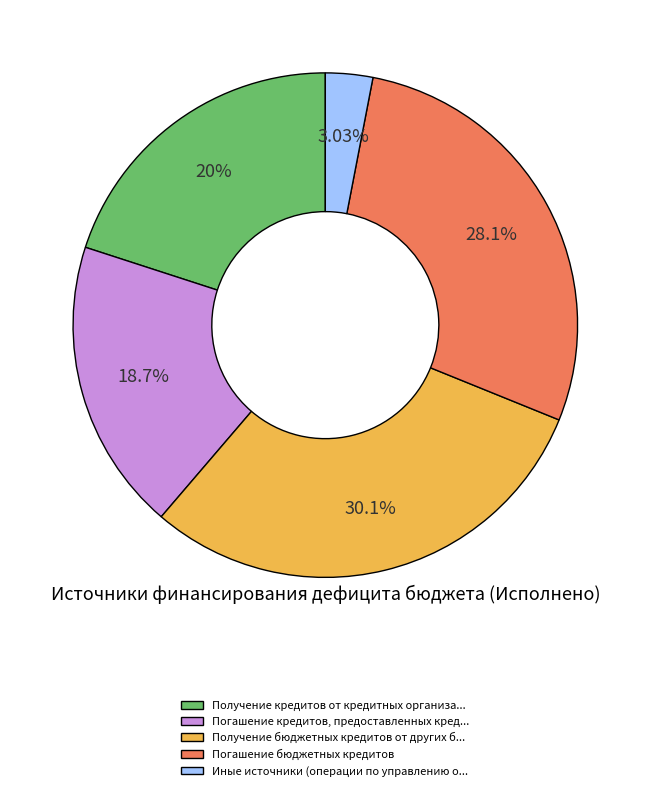

Is Получение кредитов от кредитных организа... the majority of the pie?

No